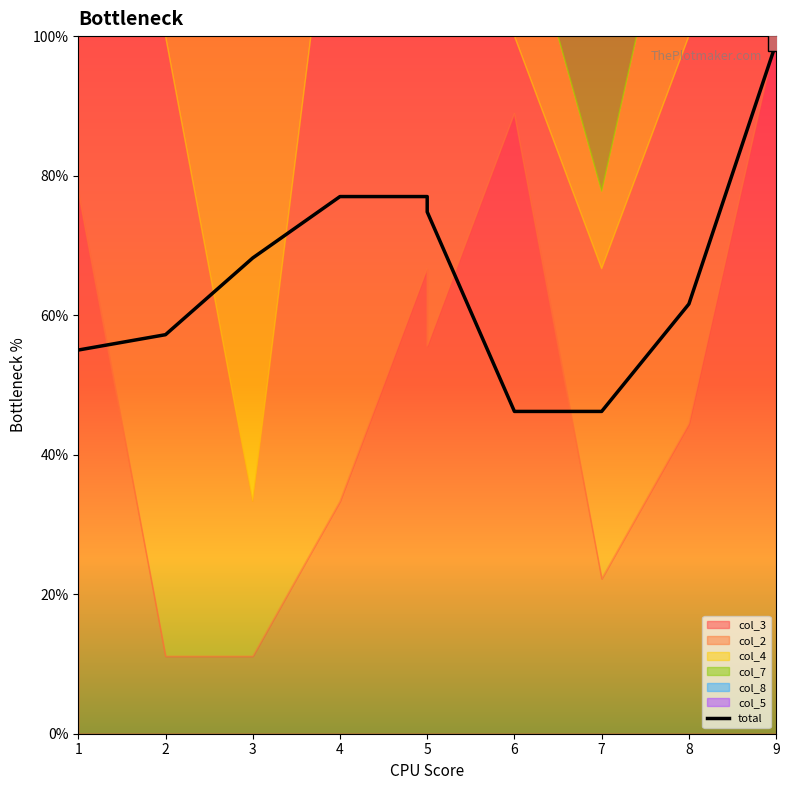

How many interior local valleys (lower than both neighbors) does the data have?

1